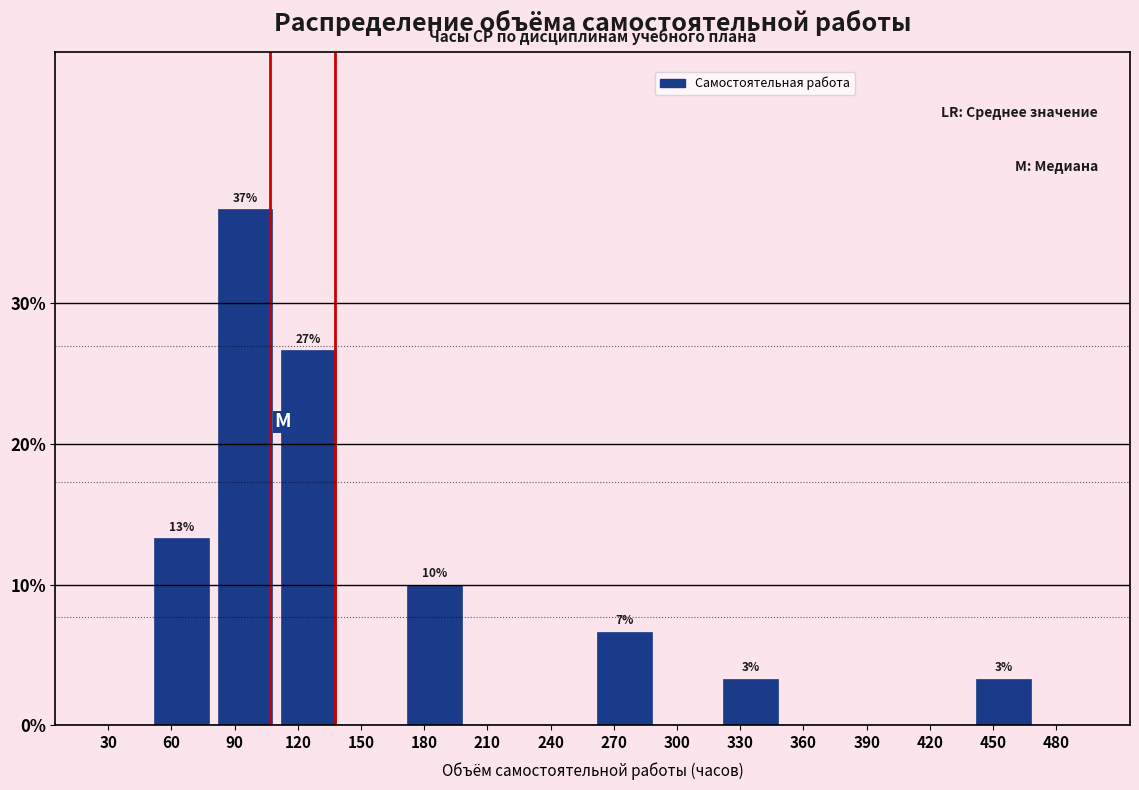

Over which range of the x-axis is the bar tallest?

80 to 110